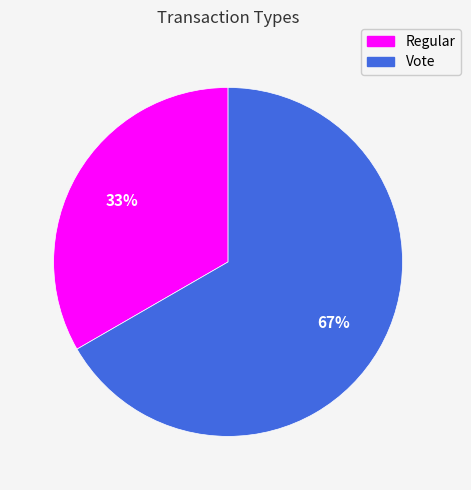

What percentage is the Vote slice, to the nearest percent?

67%